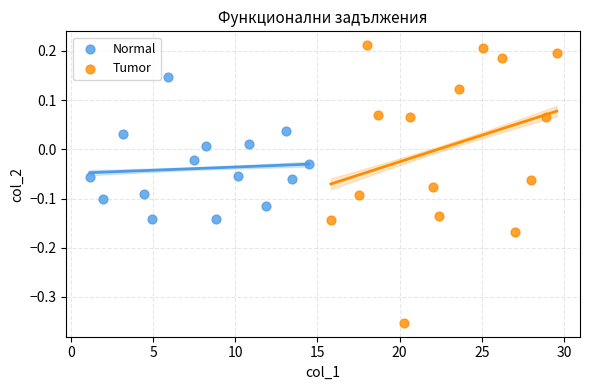

Which series contains the lowest Y value?

Tumor